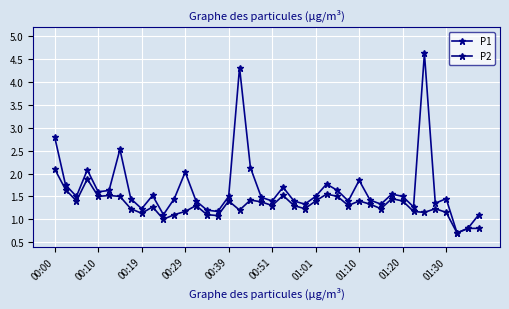

At how many categories does at least one series exceed 3?

2